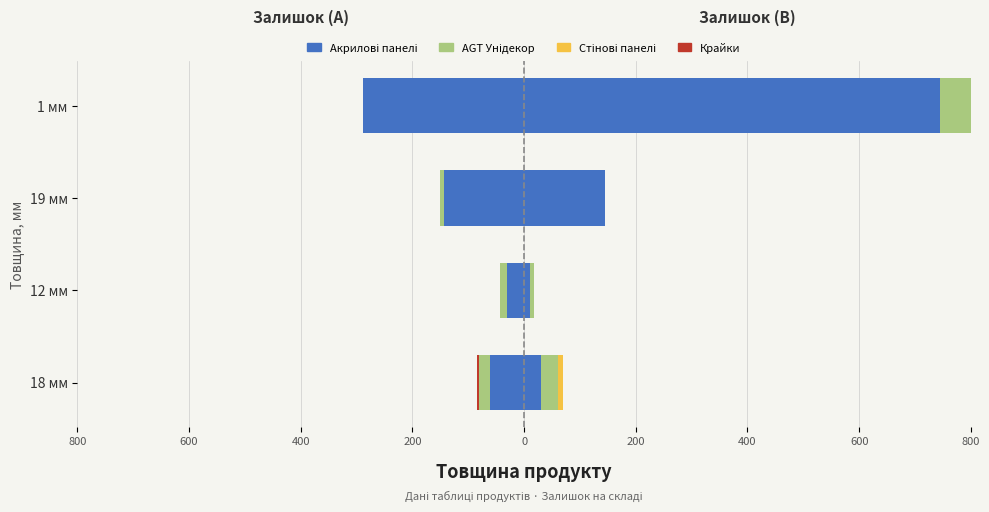

At how many categories does at least one series exceed -87?

4